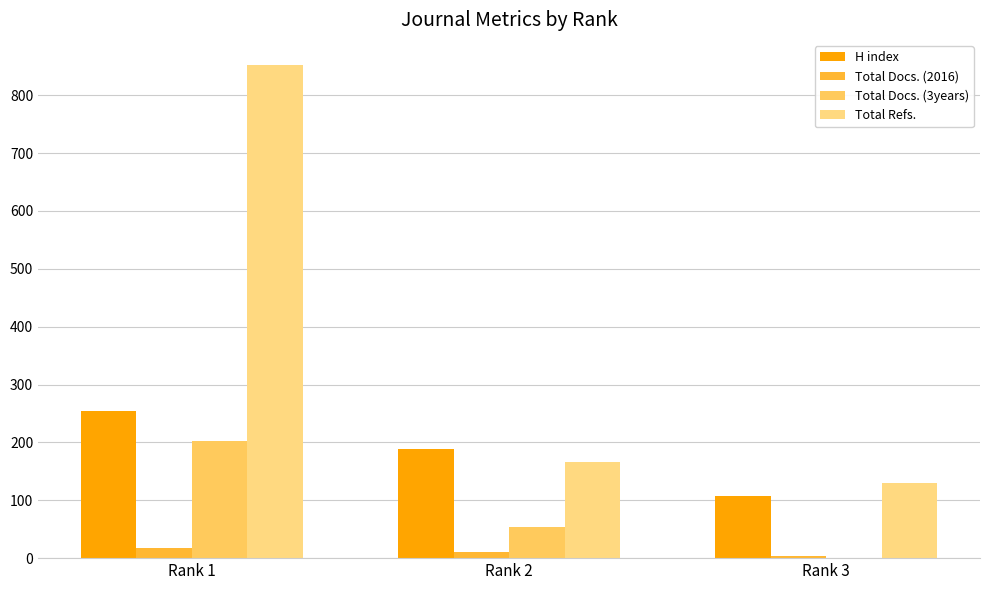

The value of H index at Rank 1 is 255. True or false?

True